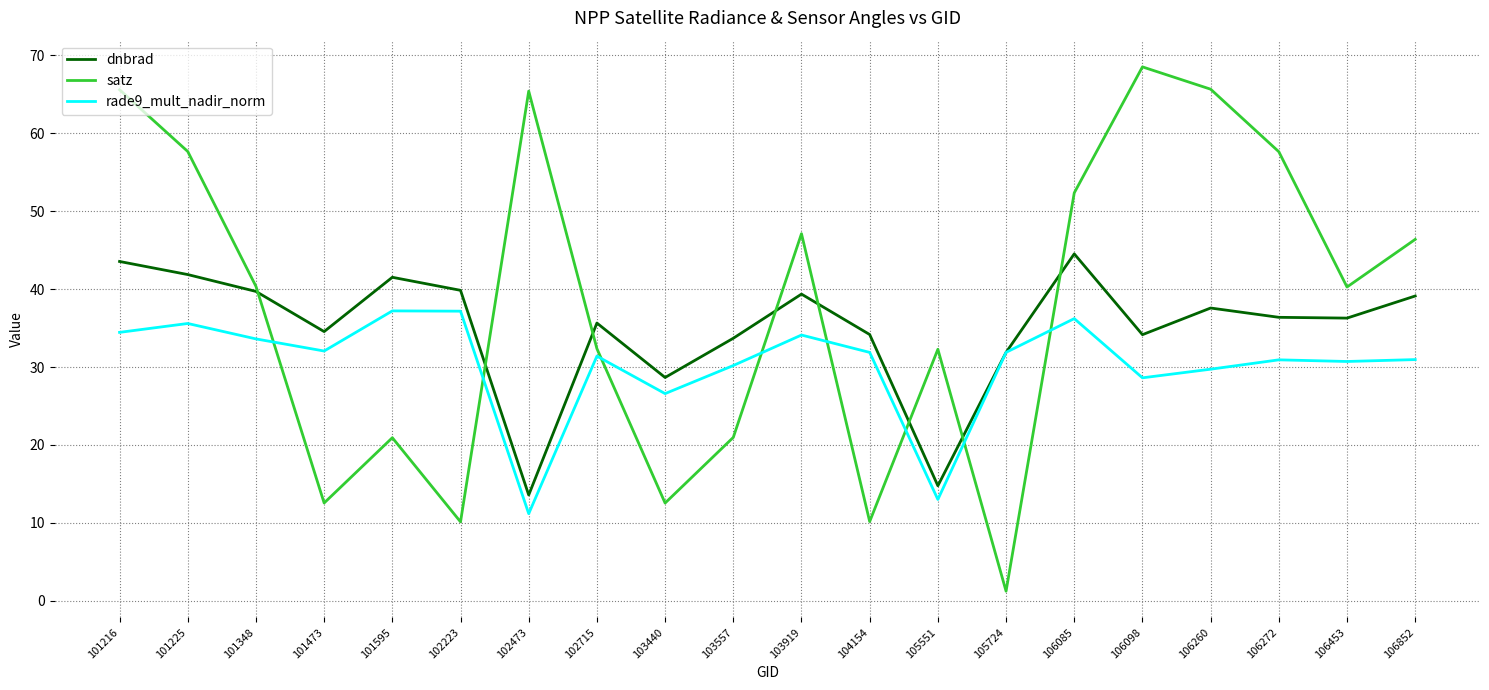

At which label does rade9_mult_nadir_norm first exceed 31?

101216